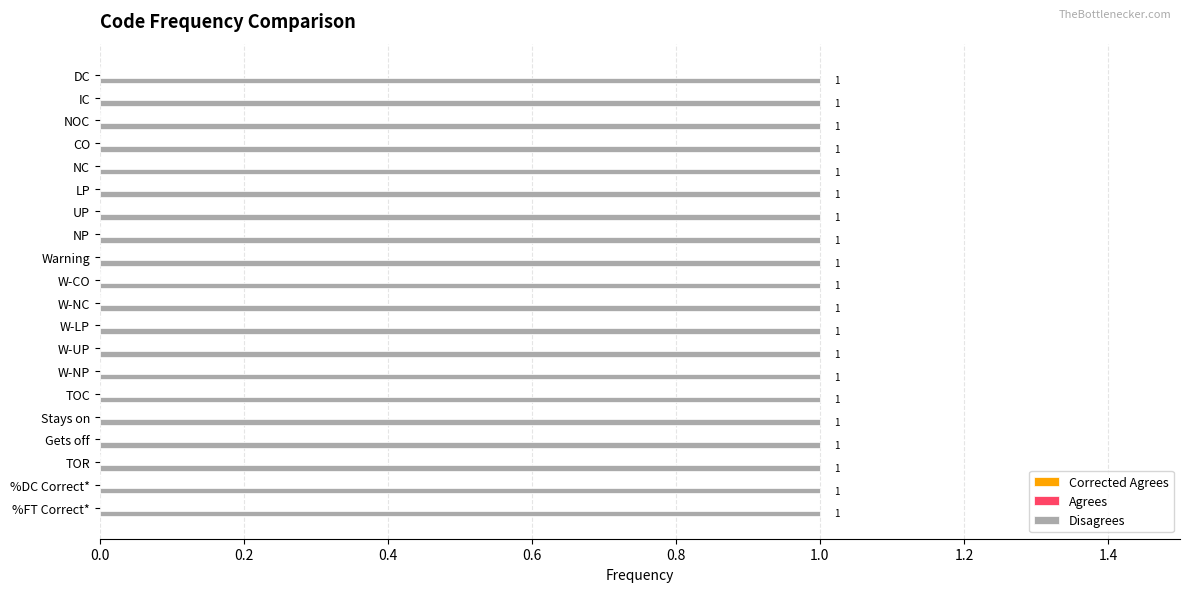

Does the chart contain stacked bars?

No